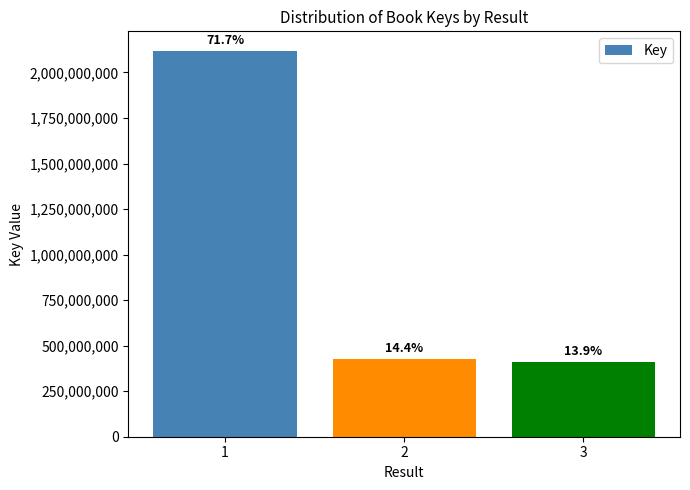

Does the chart contain any negative values?

No